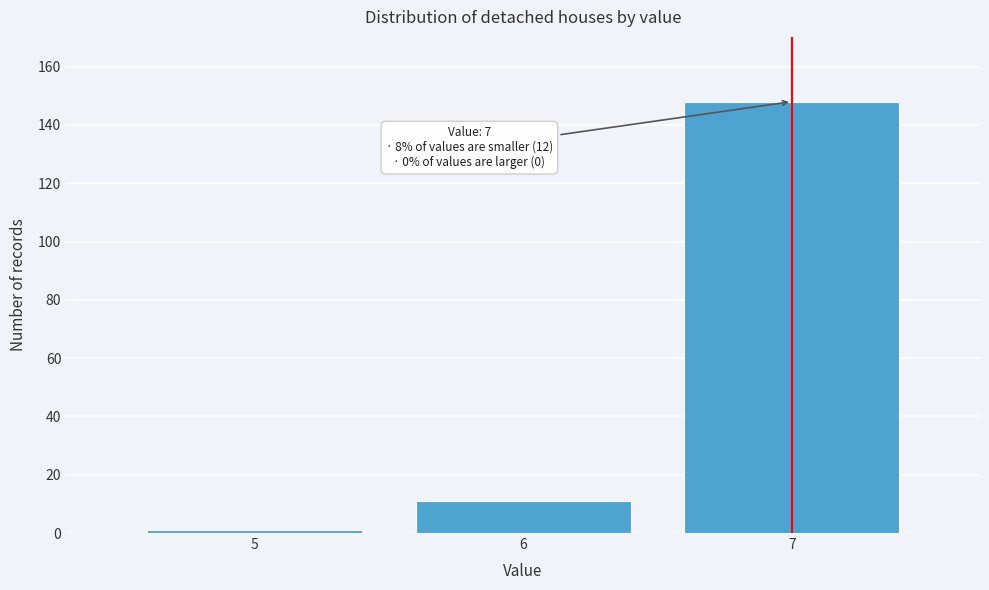

Reading left to right, list all the values displayed in this chart.

5=1	6=11	7=148